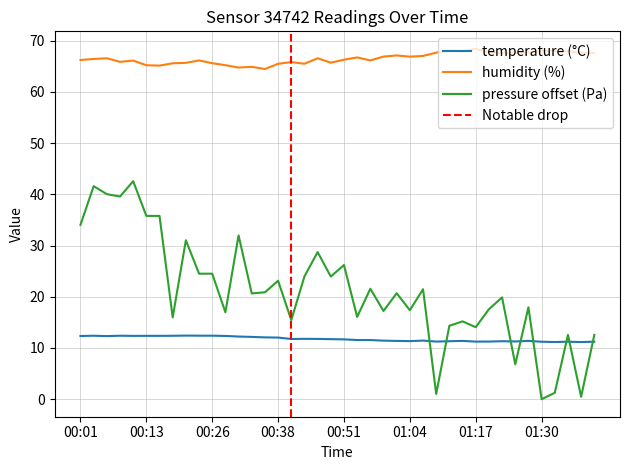

How many lines are shown in the chart?

3